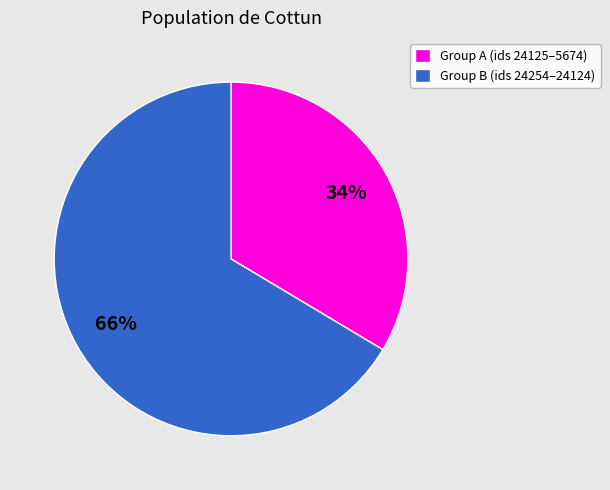

Is it true that Group A (ids 24125–5674) is 39% of the pie?

False